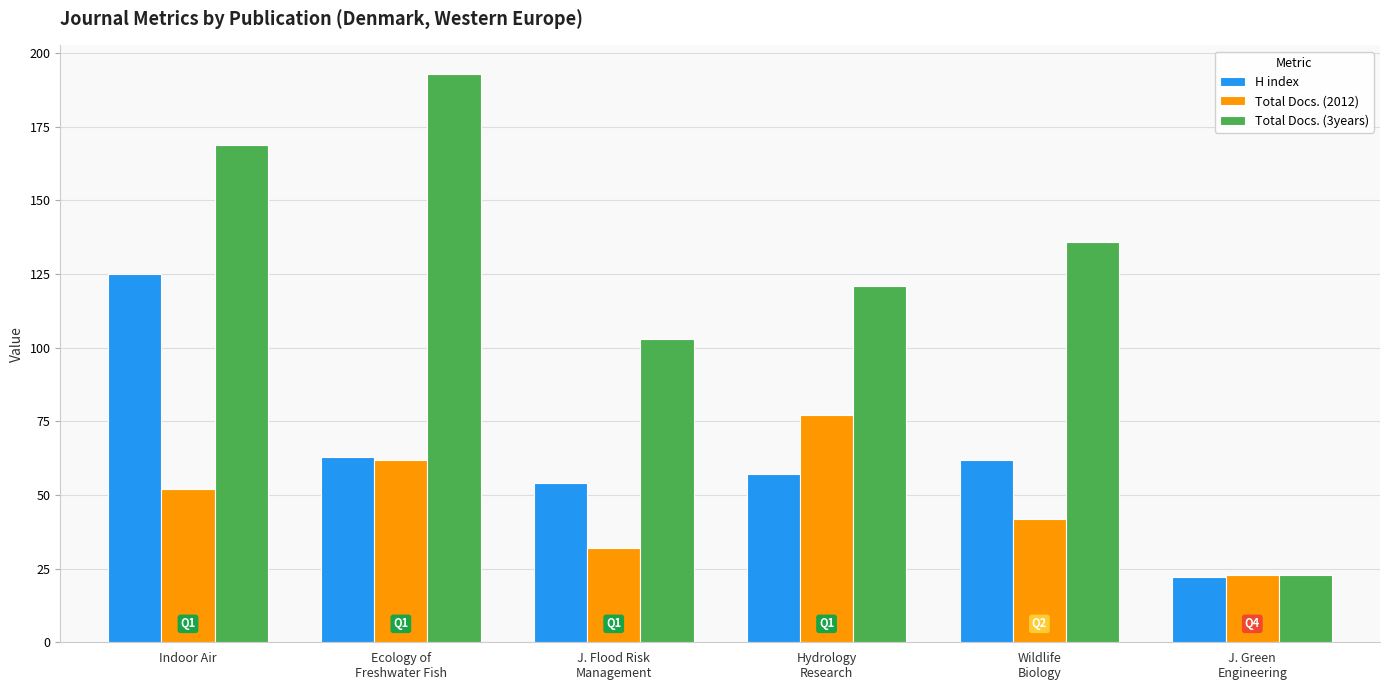

Rank the series by their average value, from lowest to highest.

Total Docs. (2012), H index, Total Docs. (3years)